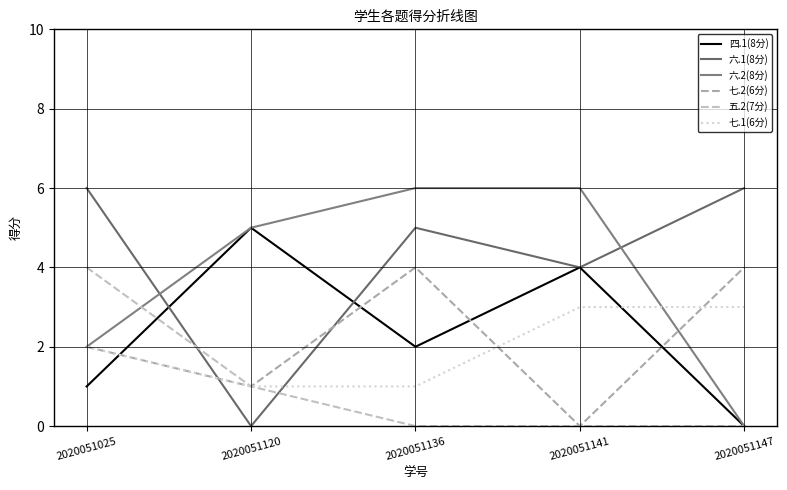

What is the difference between the maximum and minimum values in the 四.1(8分) series?

5